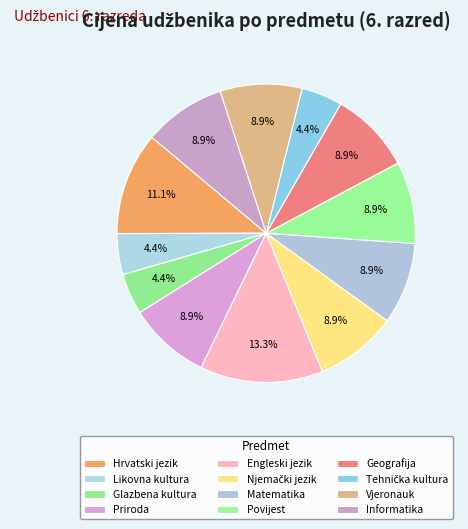

True or false: Hrvatski jezik accounts for 25% of the total.

False